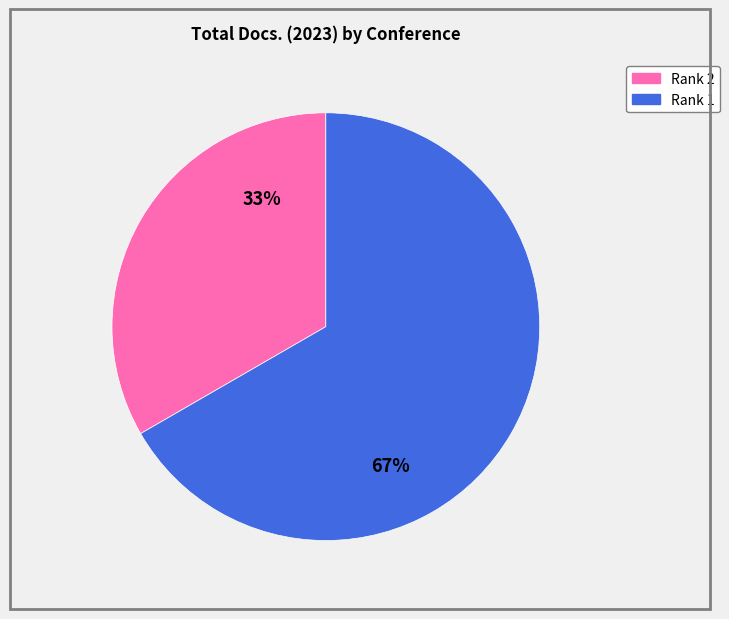

Is there any slice that represents more than half of the pie?

Yes